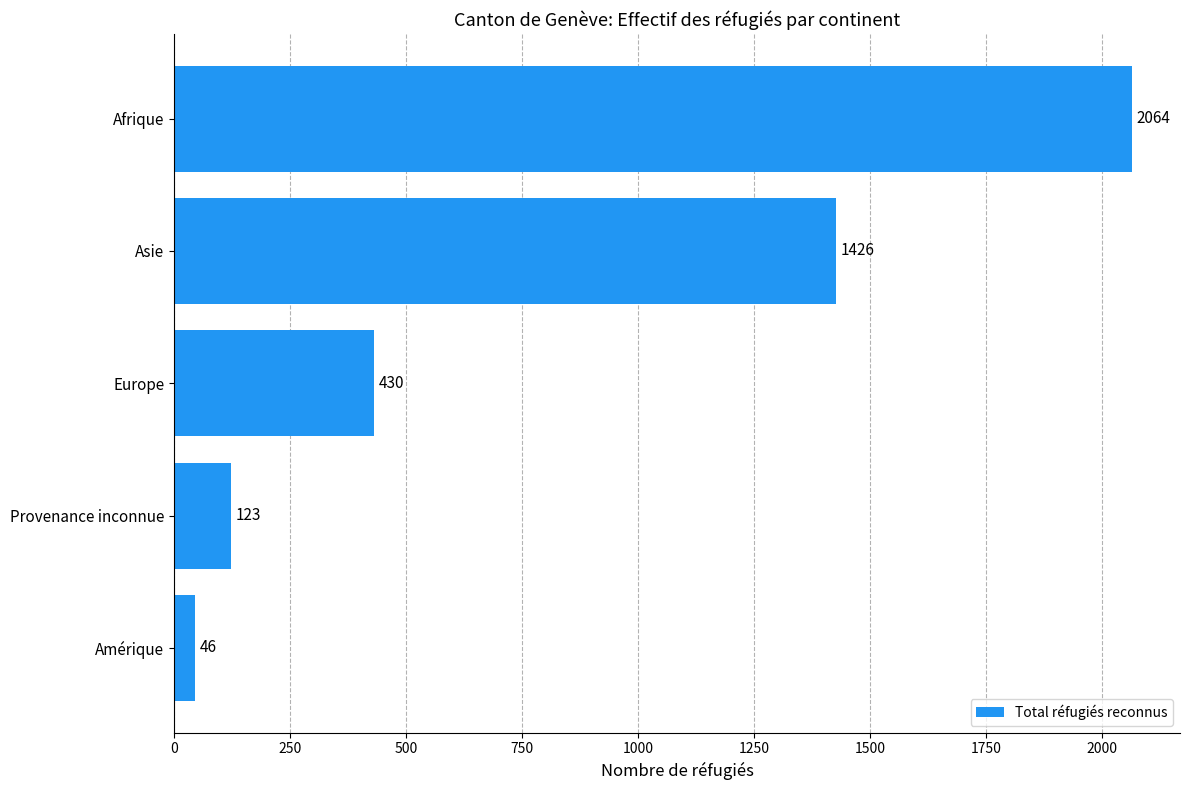

Is it true that the value at Asie is 705?

False